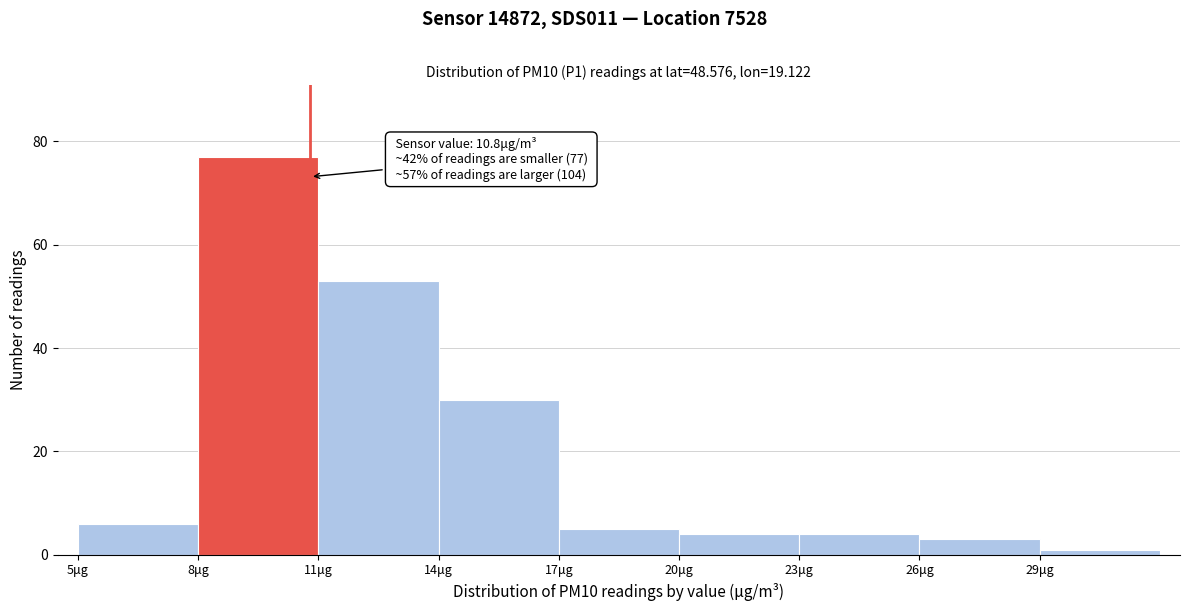

Which range on the x-axis has the tallest bar?

8 to 11